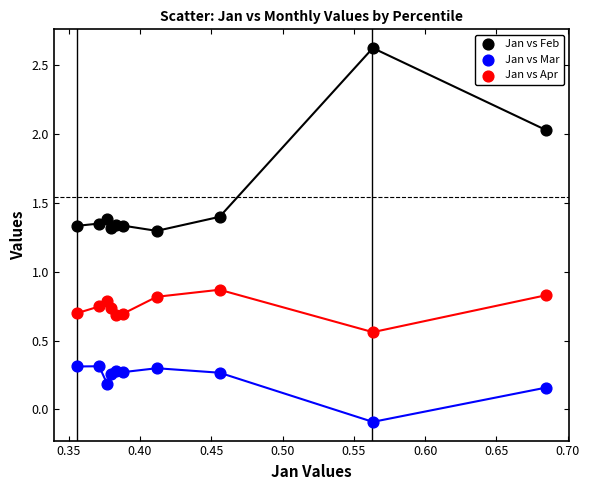

Which series reaches the maximum Y coordinate?

Jan vs Feb